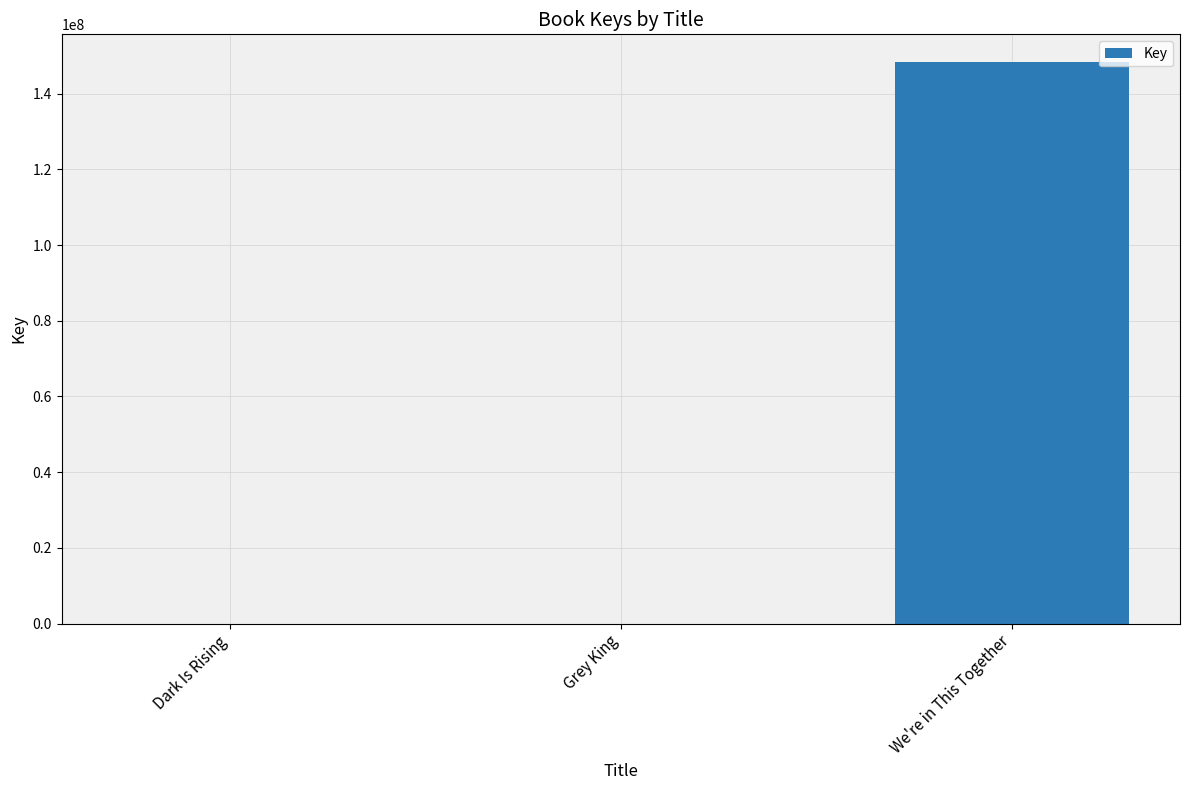

Between We're in This Together and Dark Is Rising, which is larger?

We're in This Together